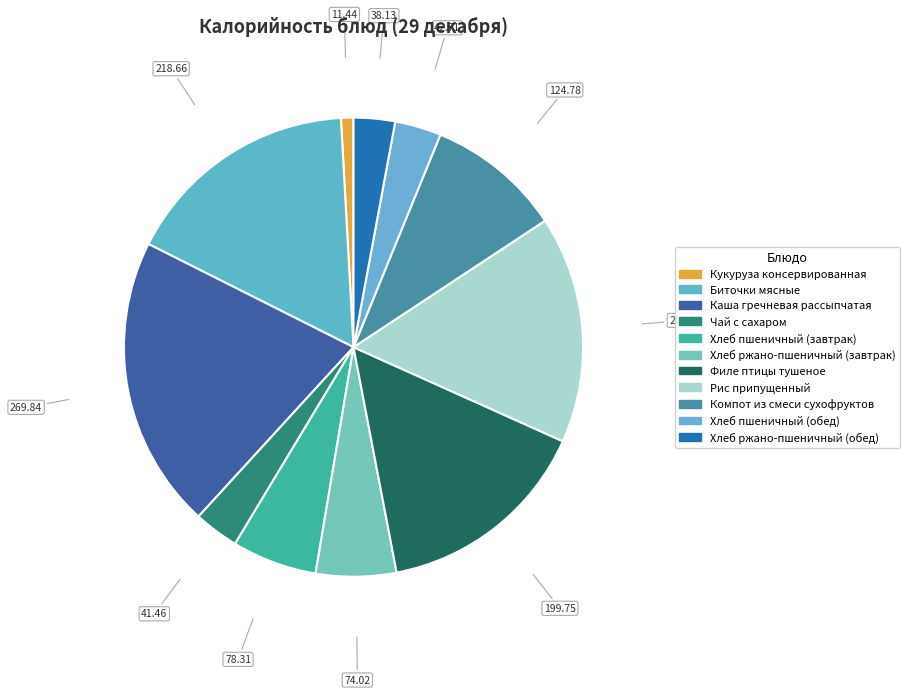

To the nearest percent, what is the difference between the largest and smallest slice percentages?

20%